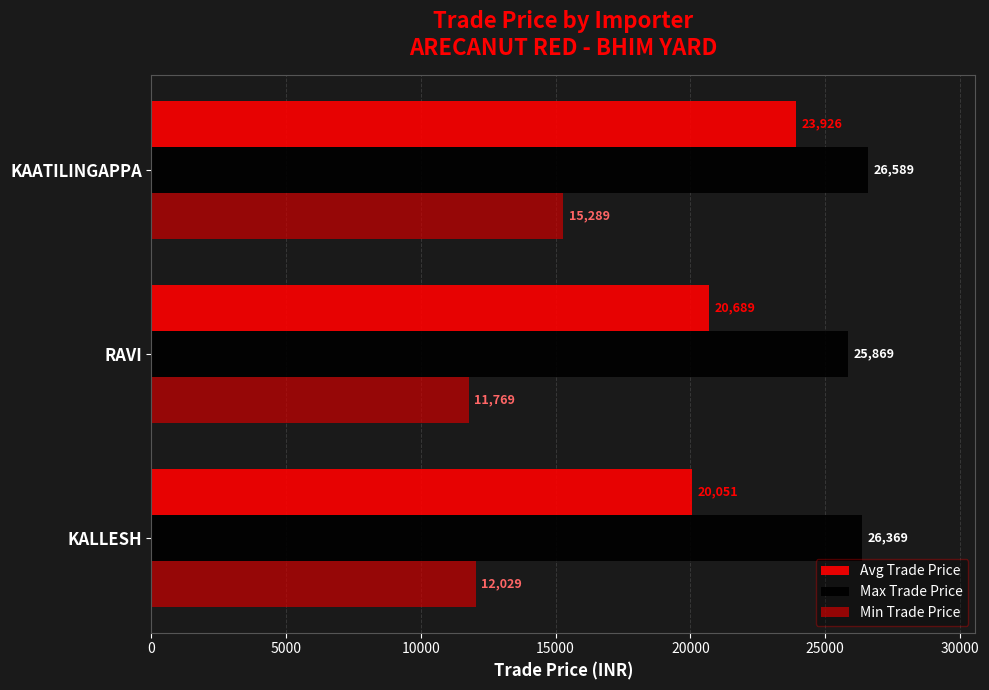

What is the difference between the second highest and minimum values in the Max Trade Price series?

500